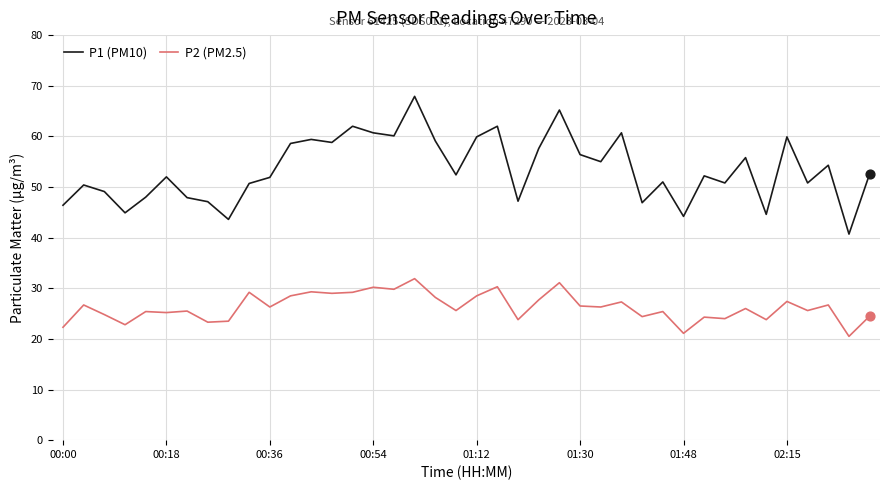

Which series has the largest total across all categories?

P1 (PM10)